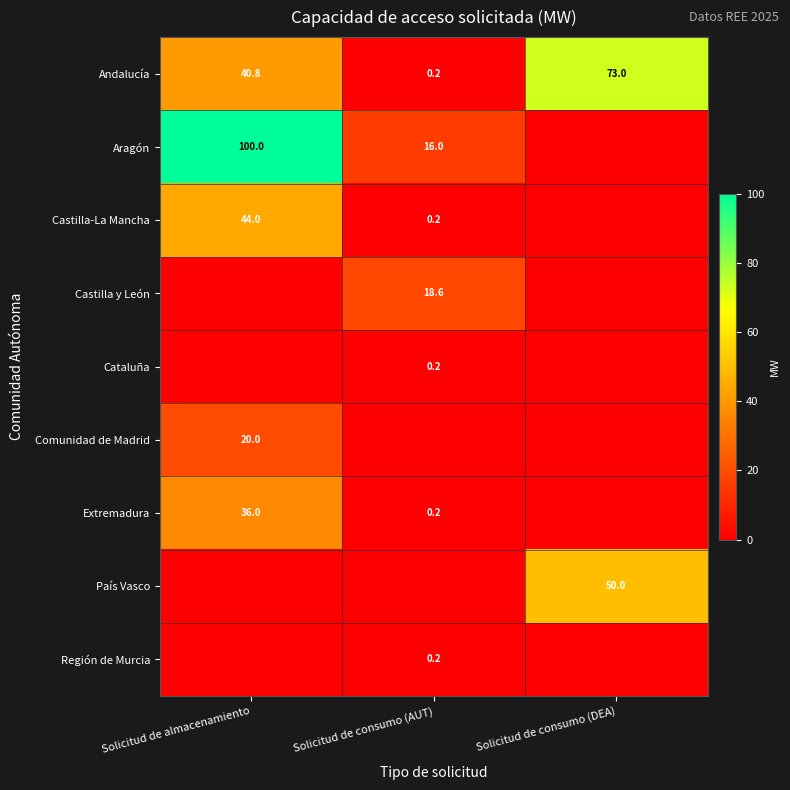

The Aragón series shows 178.8 at Solicitud de almacenamiento. True or false?

False